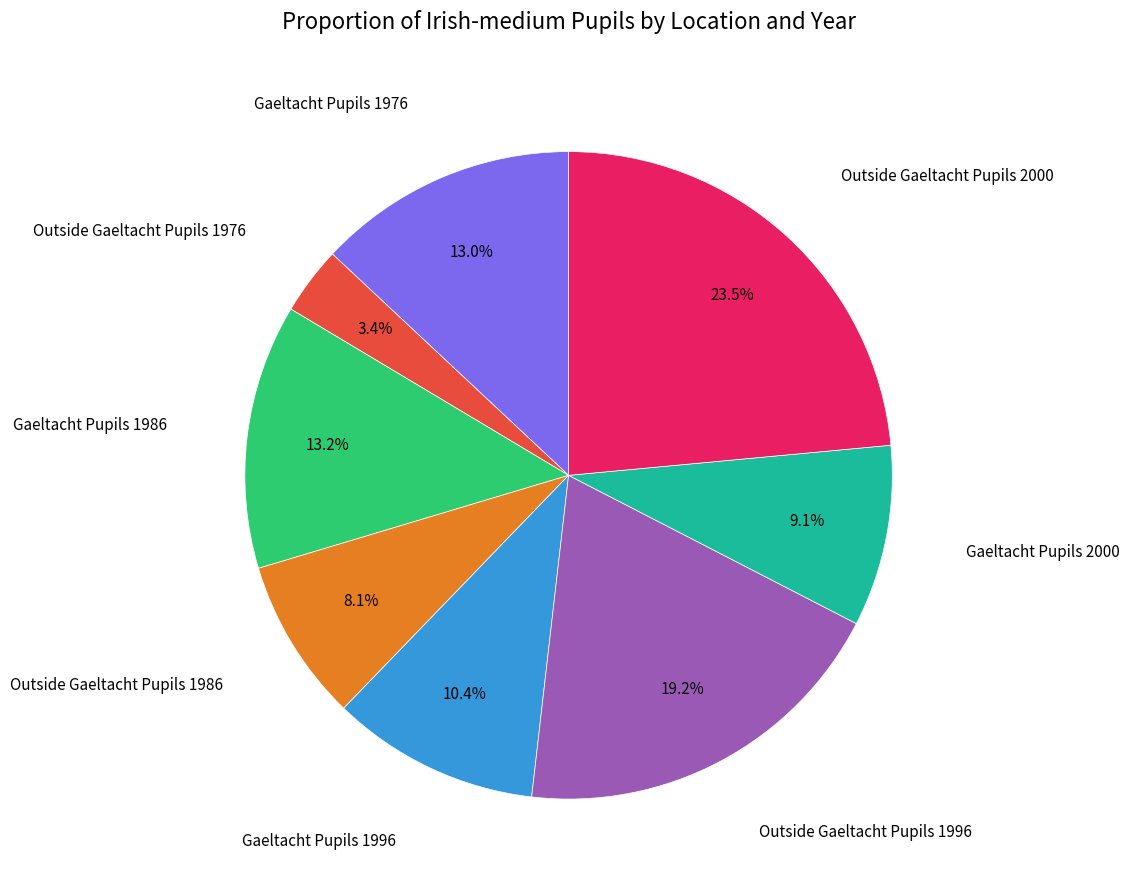

Does any single category account for the majority?

No